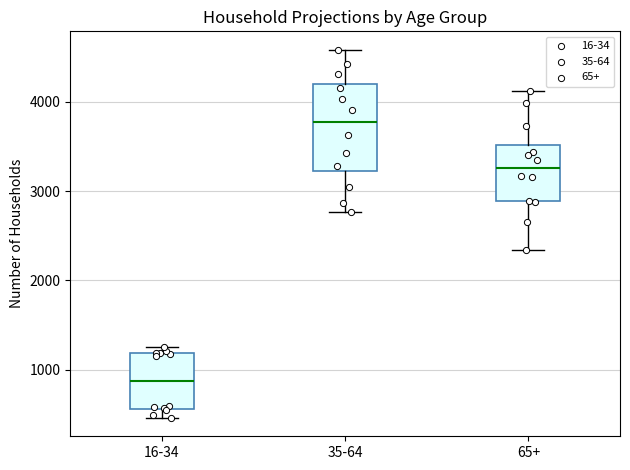

Where does the median line of the box for 35-64 sit on the y-axis? The values are not printed on the chart, so give them approximately, as read against the axis.

3800